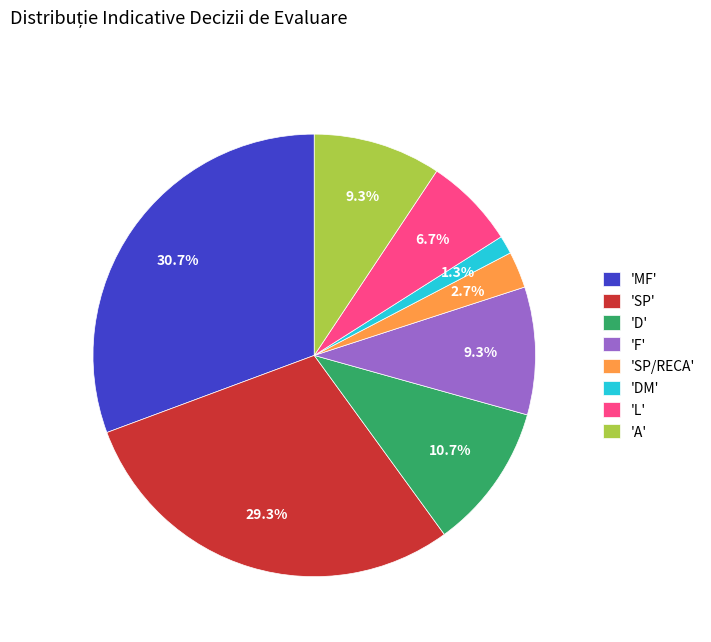

How much of the chart is everything except 'MF'?

69.3%